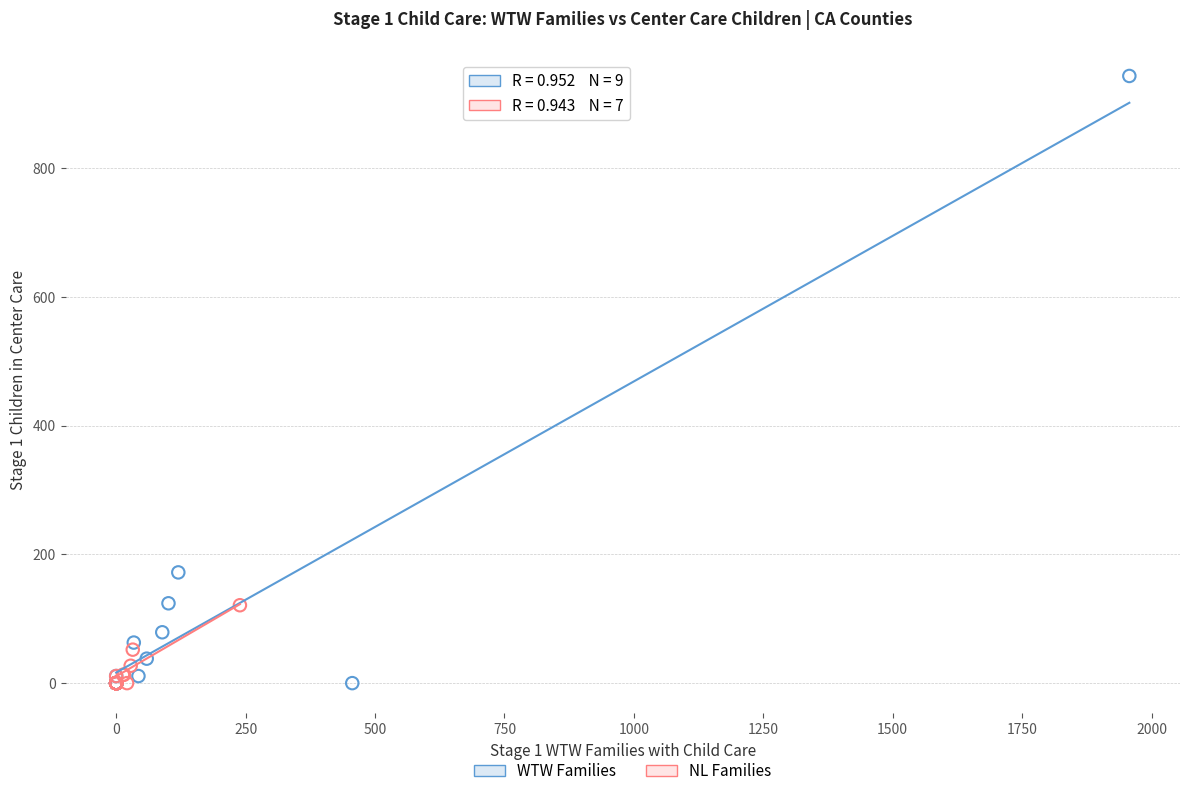

What are all the series names shown in the legend?

WTW Families, NL Families